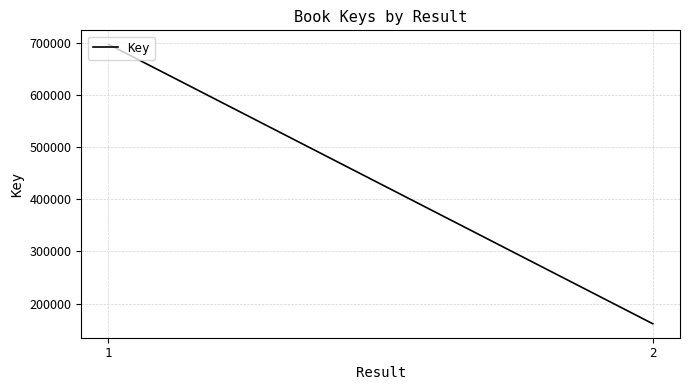

Which has a higher value, 1 or 2?

1